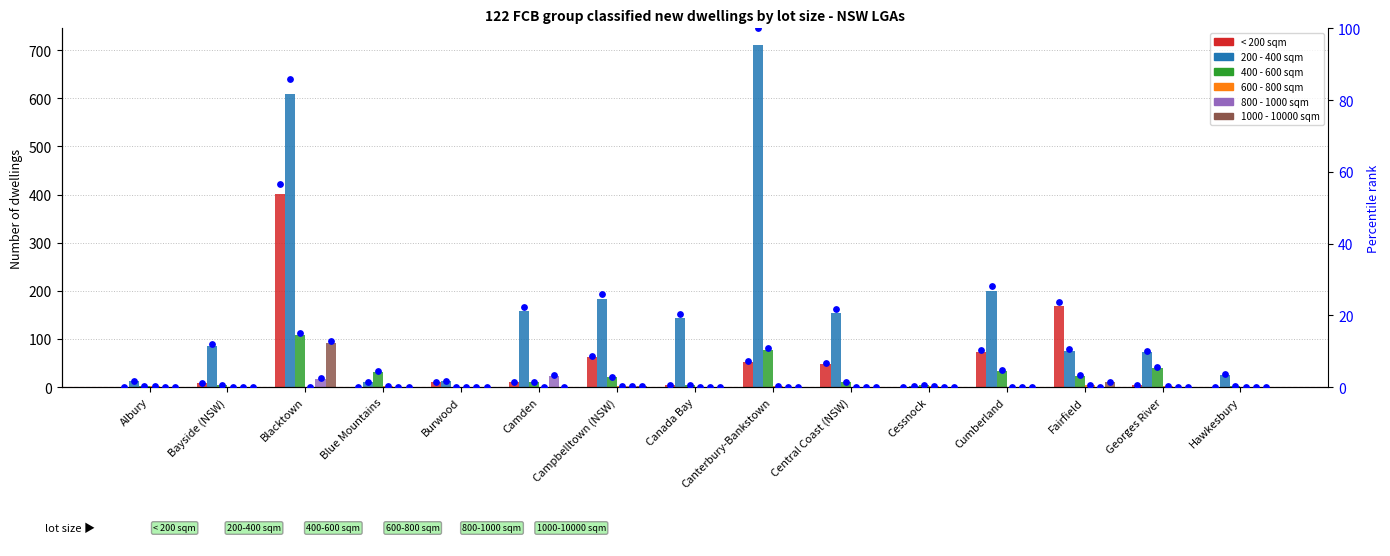

What is the total value across all series at Fairfield?

281